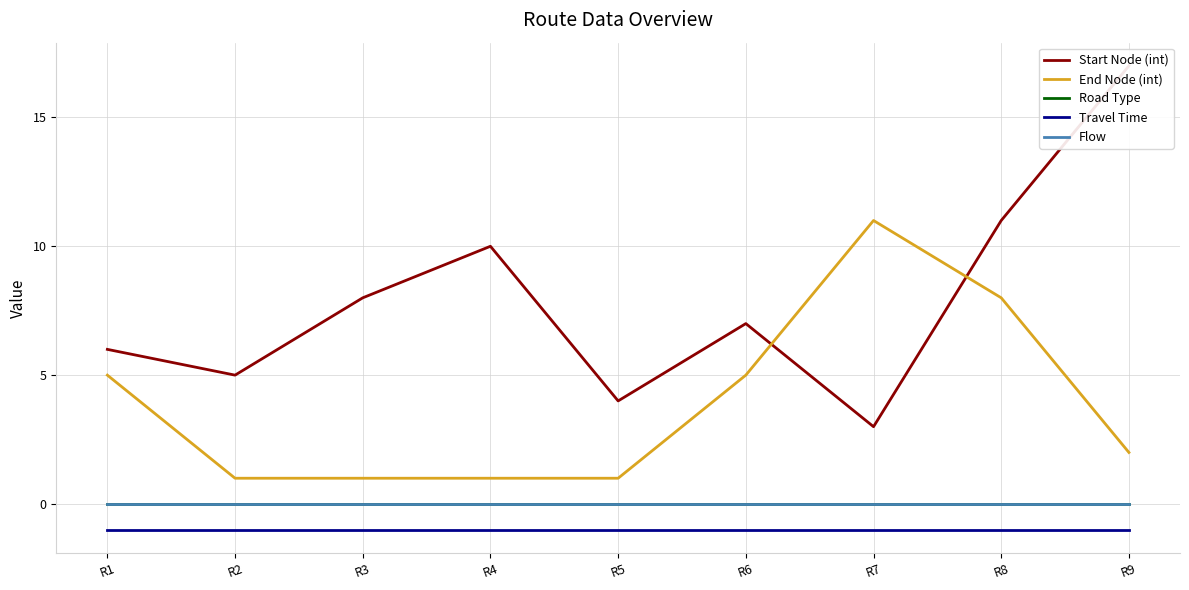

Which series has the widest spread of values?

Start Node (int)